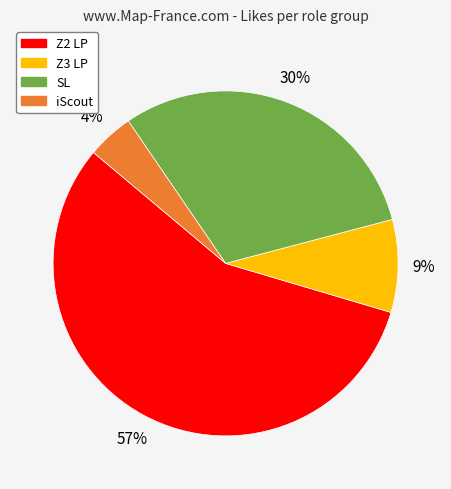

To the nearest percent, what is the average slice percentage?

25%